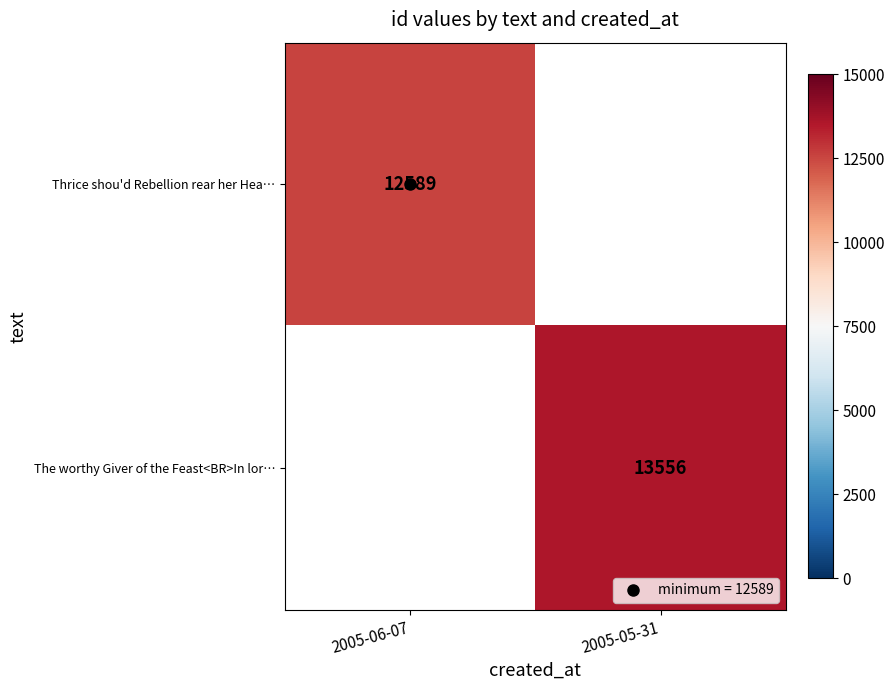

What is the minimum value shown in the chart?

12589.0